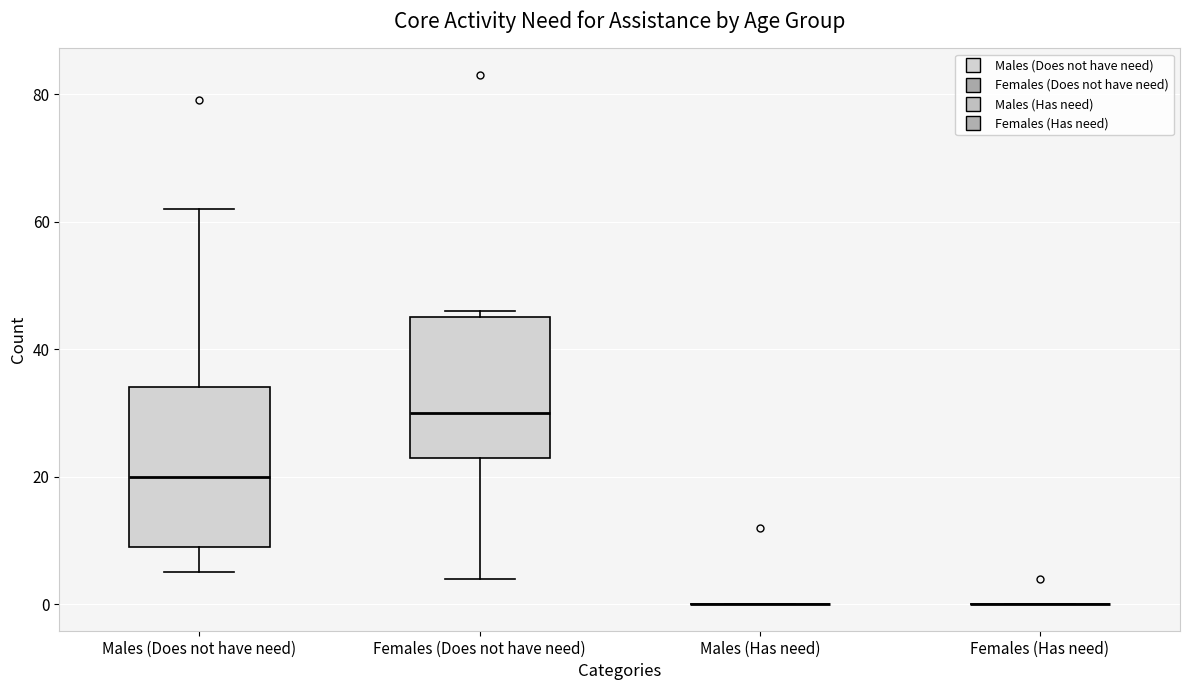

Which box is the tallest, from its lower edge to its upper edge?

Males (Does not have need)